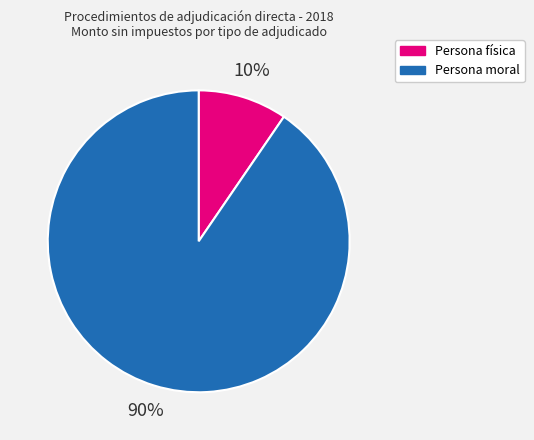

Is it true that Persona moral is 90% of the pie?

True